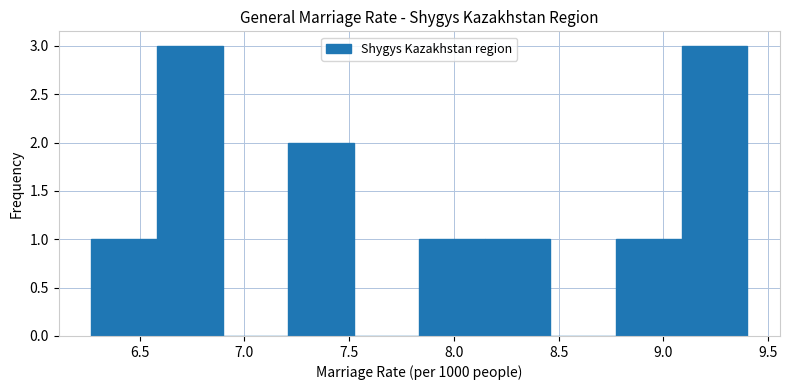

Reading left to right, list every bar in this chart as the range it spans on the x-axis followed by its height. Neither the bar edges nor the heights are printed on the chart, so give them approximately, as read against the axes.

6.25 to 6.60: 1
6.60 to 6.90: 3
6.90 to 7.20: 0
7.20 to 7.50: 2
7.50 to 7.85: 0
7.85 to 8.15: 1
8.15 to 8.45: 1
8.45 to 8.75: 0
8.75 to 9.10: 1
9.10 to 9.40: 3